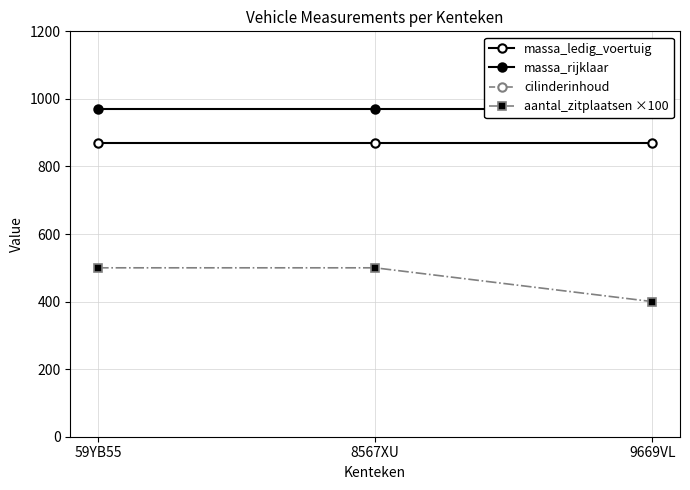

Which series has the largest total across all categories?

cilinderinhoud